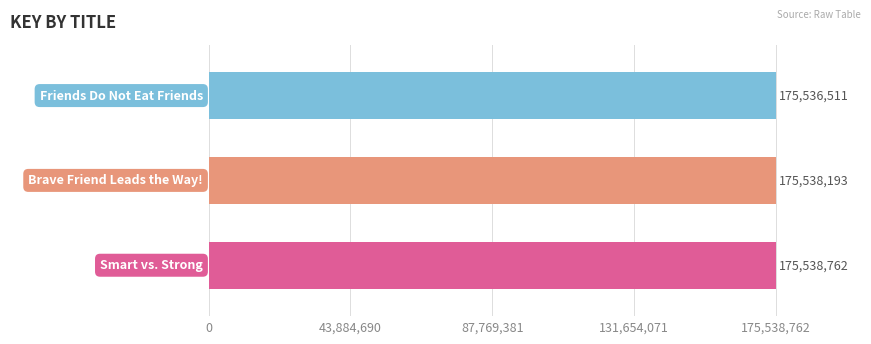

Reading bottom to top, list all the values displayed in this chart.

175538762	175538193	175536511